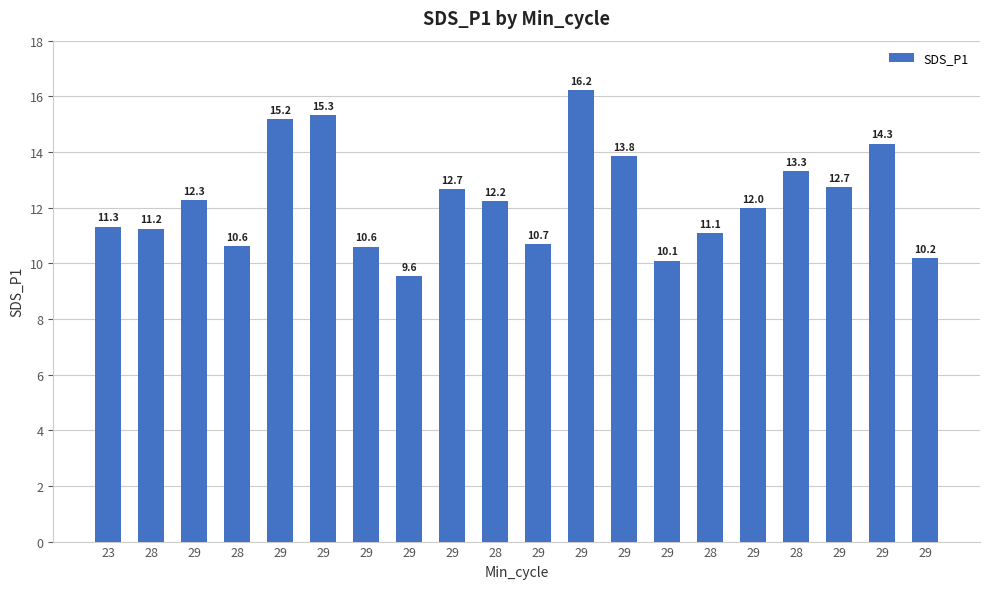

Does the chart contain stacked bars?

No